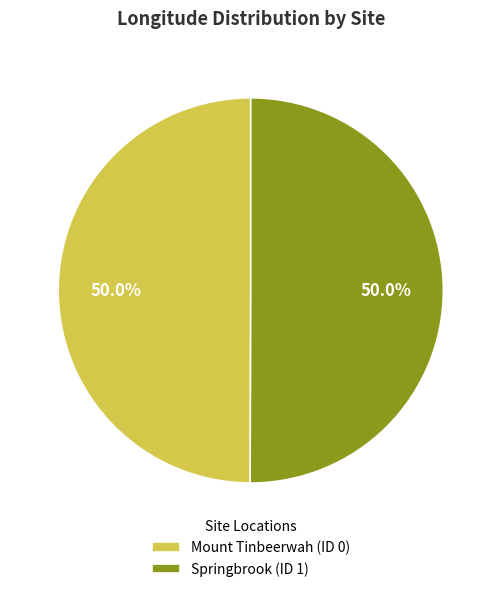

True or false: Mount Tinbeerwah (ID 0) accounts for 50% of the total.

True